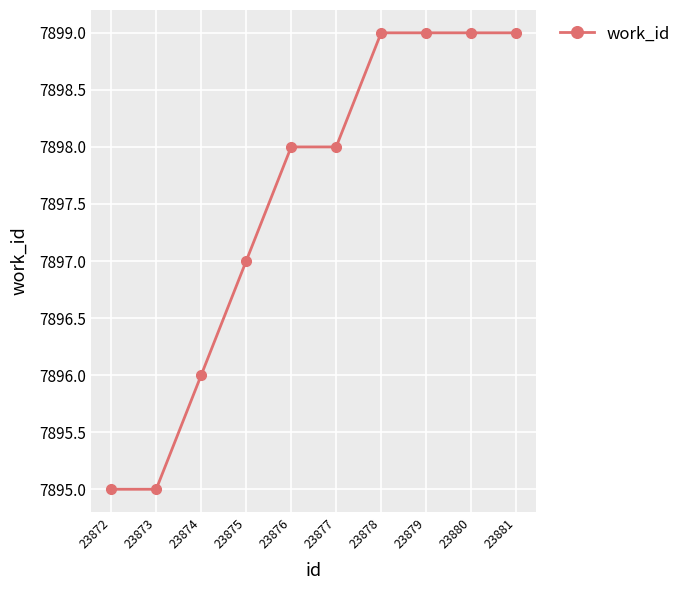

Reading right to left, extract all data points from this chart.

23881=7899	23880=7899	23879=7899	23878=7899	23877=7898	23876=7898	23875=7897	23874=7896	23873=7895	23872=7895